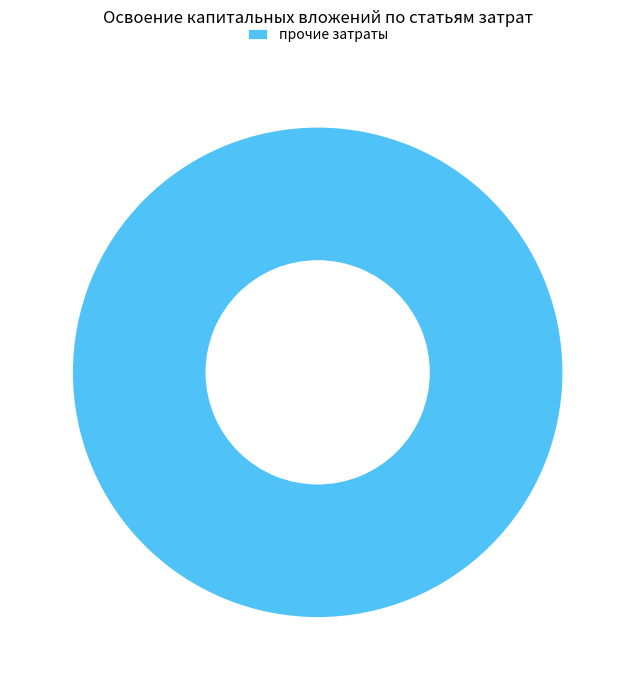

How many segments does this pie chart have?

1